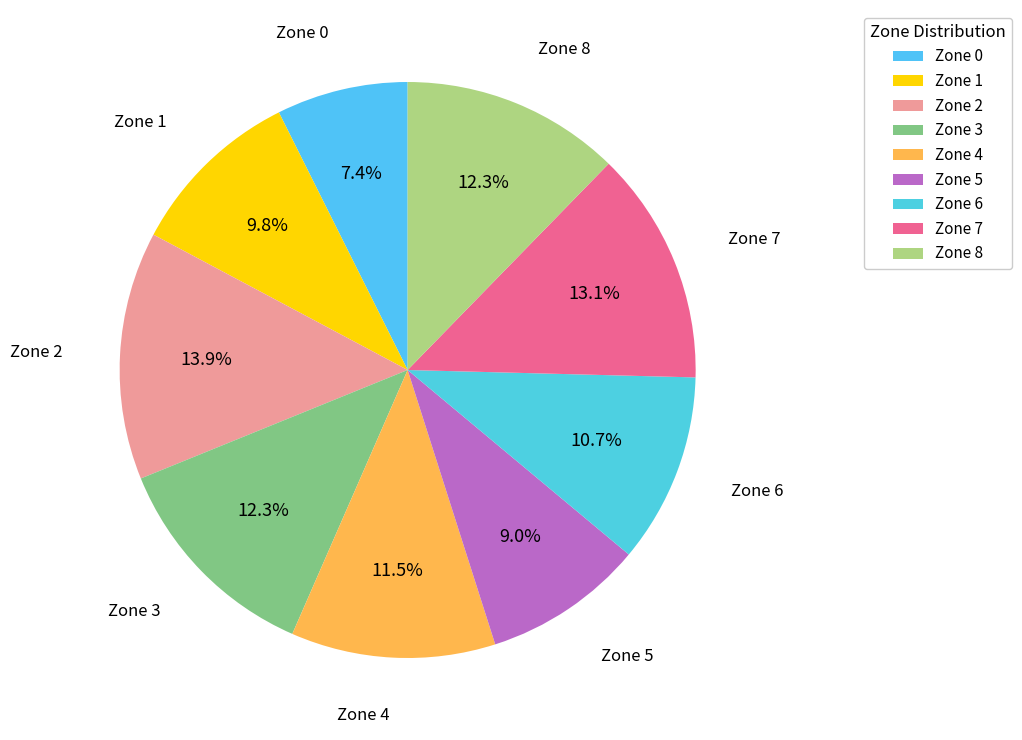

How many segments does this pie chart have?

9